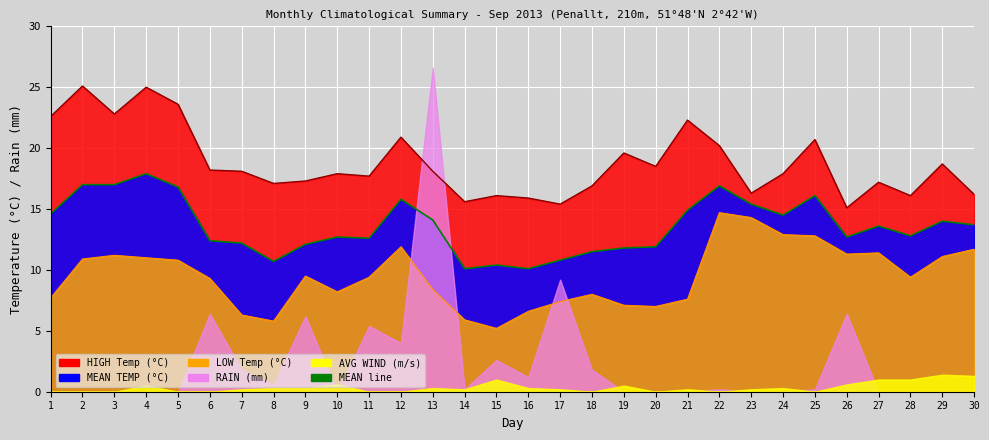

The value of LOW at 12 is 11.9. True or false?

True